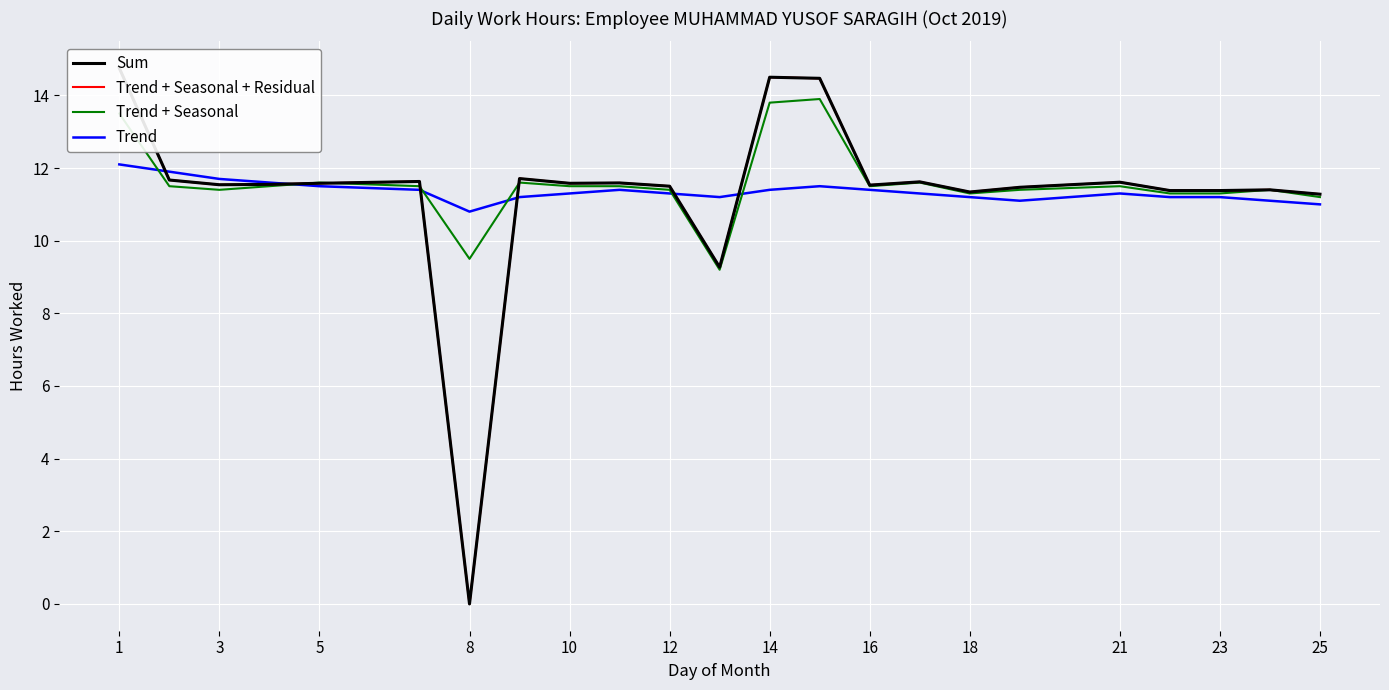

The value of Trend at 23 is 11.2. True or false?

True